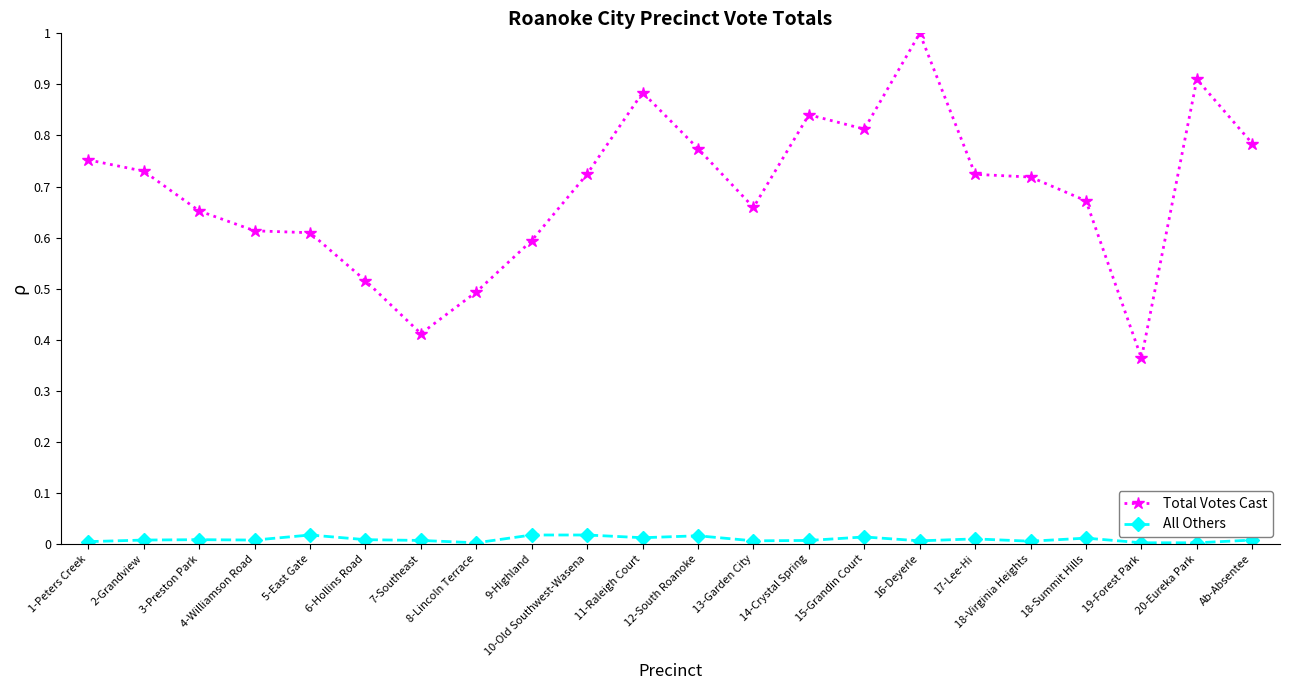

Rank the series by their average value, from highest to lowest.

Total Votes Cast, All Others